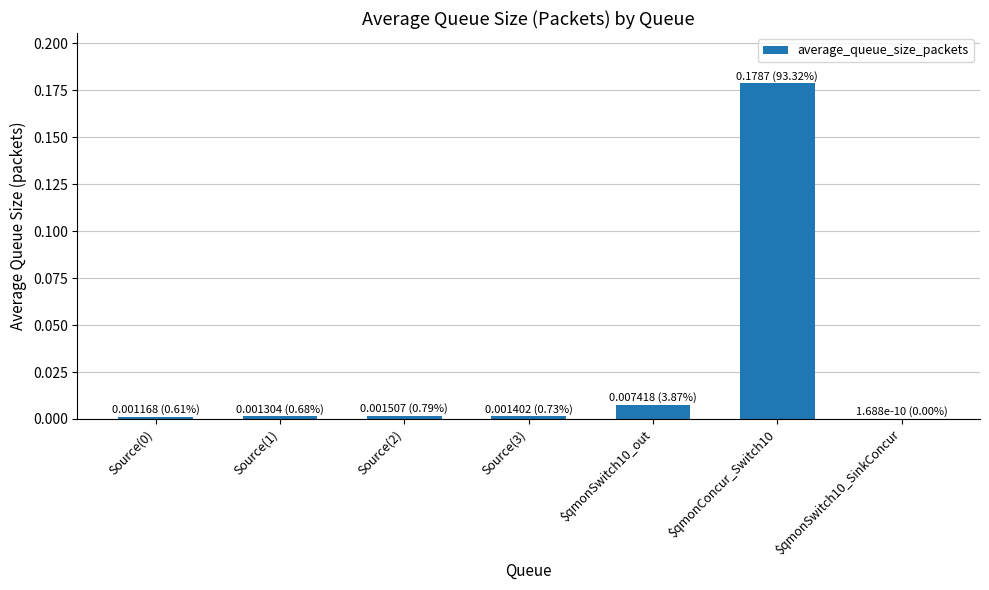

At which category does the chart reach its peak across all series?

$qmonConcur_Switch10